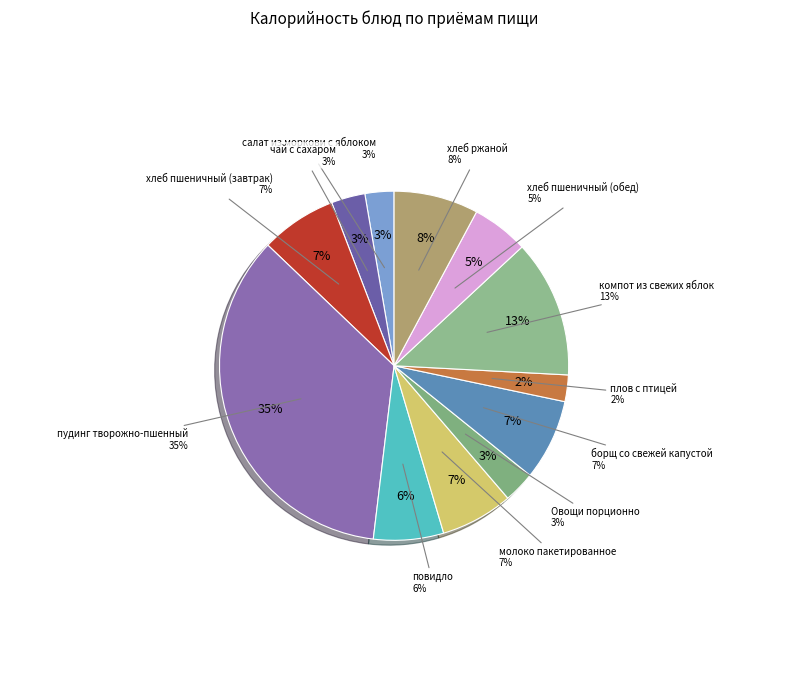

To the nearest percent, what portion does повидло represent?

6%